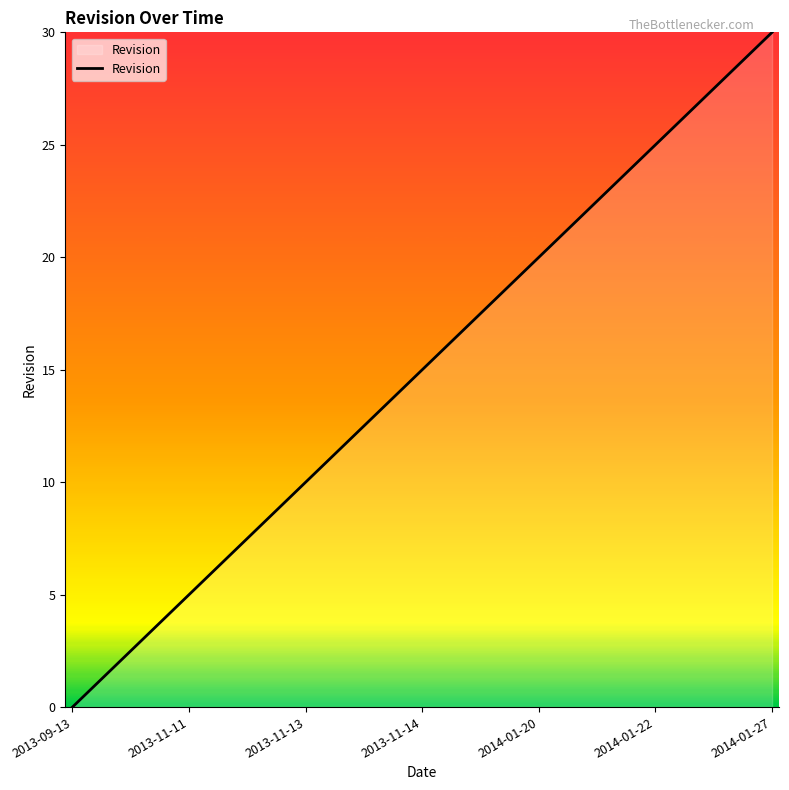

True or false: there are more than 2 points higher than both neighbors.

False